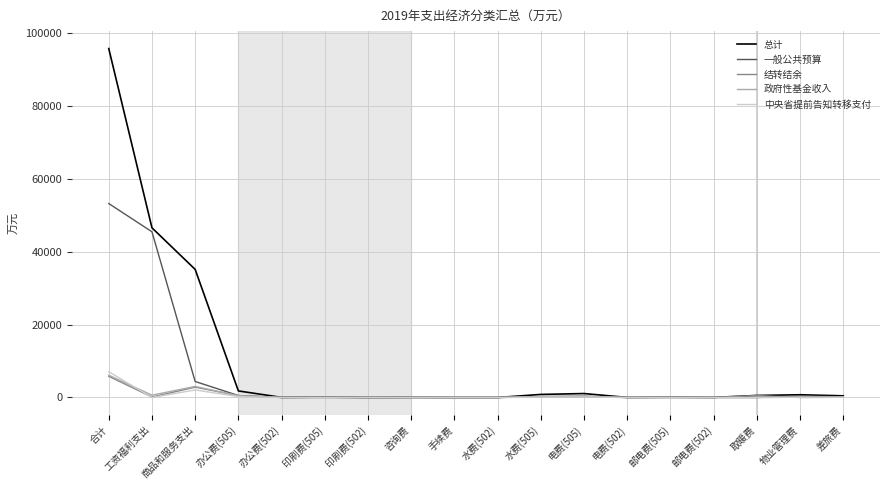

Is it true that 一般公共预算 equals 45518.1 at 工资福利支出?

True